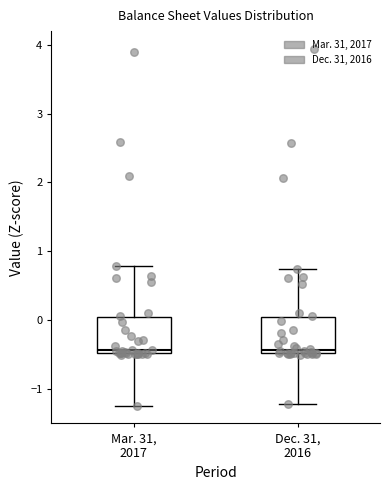

Reading left to right, transcribe this box plot: for each box, give where its median line is, the range the box spans, and where its two whiskers end, as read against the y-axis. The values are not printed on the chart, so give them approximately, as read against the axis.

Mar. 31, 2017: median -0.4, box -0.5 to 0.0, whiskers -1.2 to 0.8
Dec. 31, 2016: median -0.4, box -0.5 to 0.0, whiskers -1.2 to 0.7